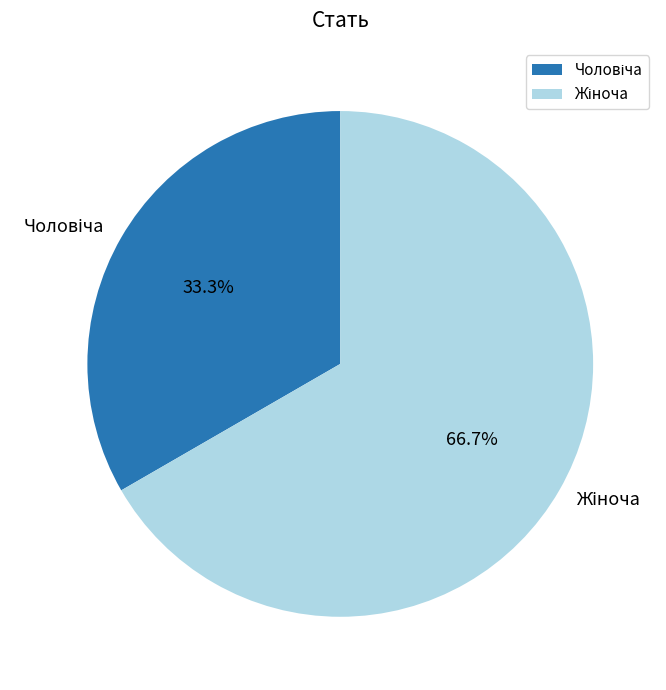

Does any single category account for the majority?

Yes